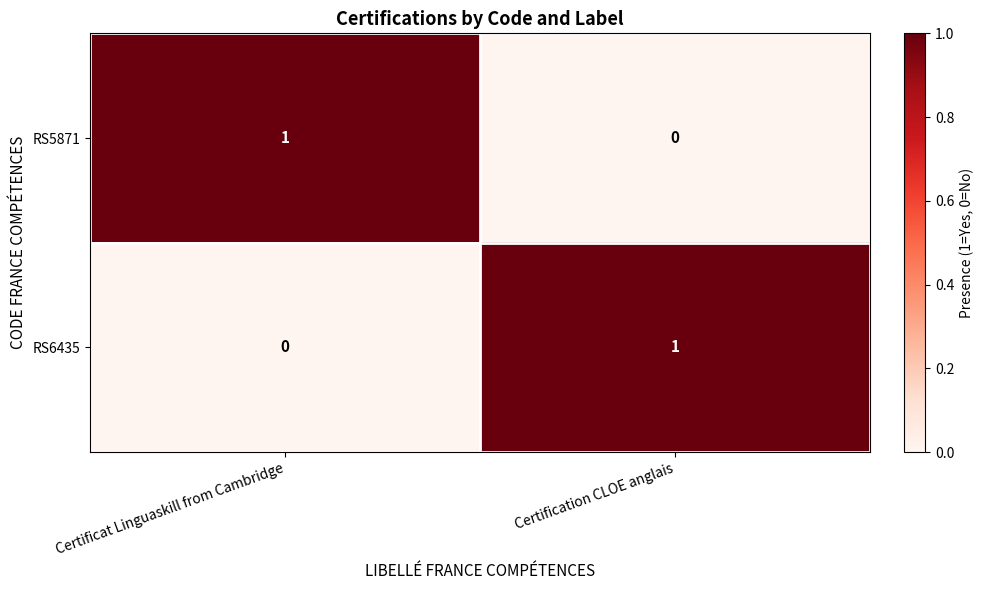

The value of RS6435 at Certificat Linguaskill from Cambridge is 0. True or false?

True